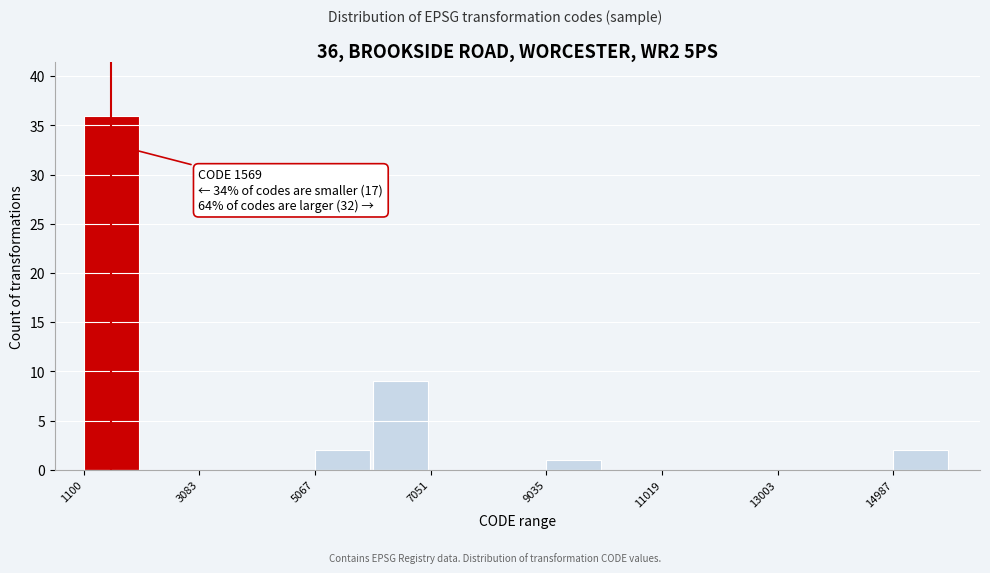

Over which range of the x-axis is the bar tallest?

1200 to 2000